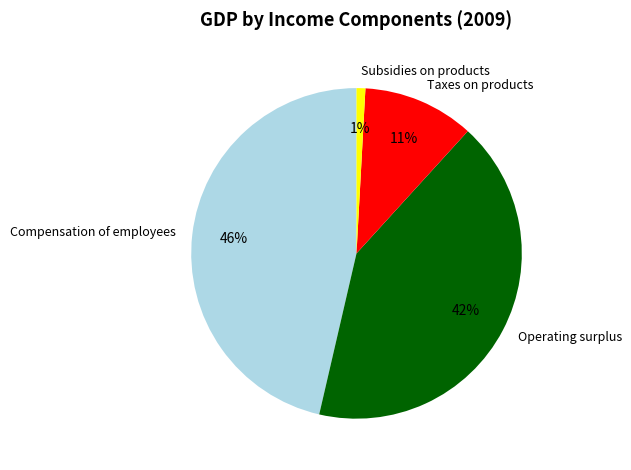

Does Subsidies on products account for over 50% of the chart?

No